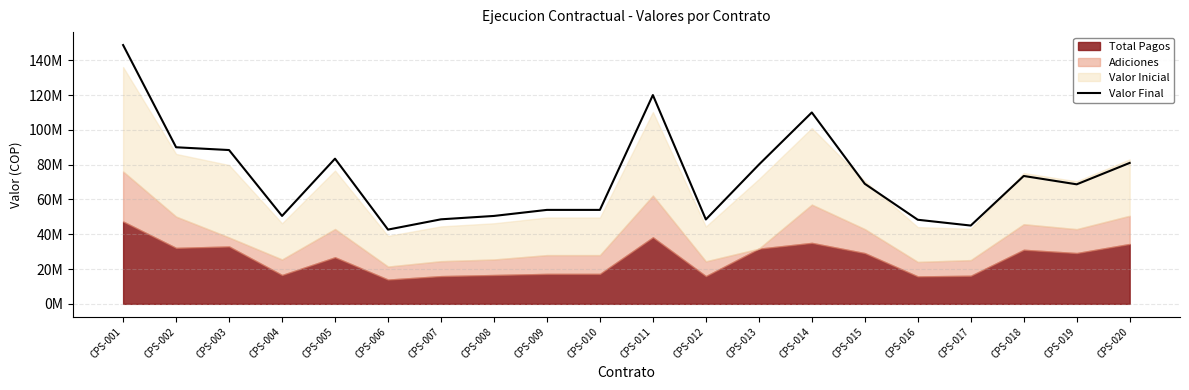

List the labels in order of value, smallest first.

CPS-006, CPS-017, CPS-016, CPS-012, CPS-007, CPS-004, CPS-008, CPS-009, CPS-010, CPS-019, CPS-015, CPS-018, CPS-013, CPS-020, CPS-005, CPS-003, CPS-002, CPS-014, CPS-011, CPS-001